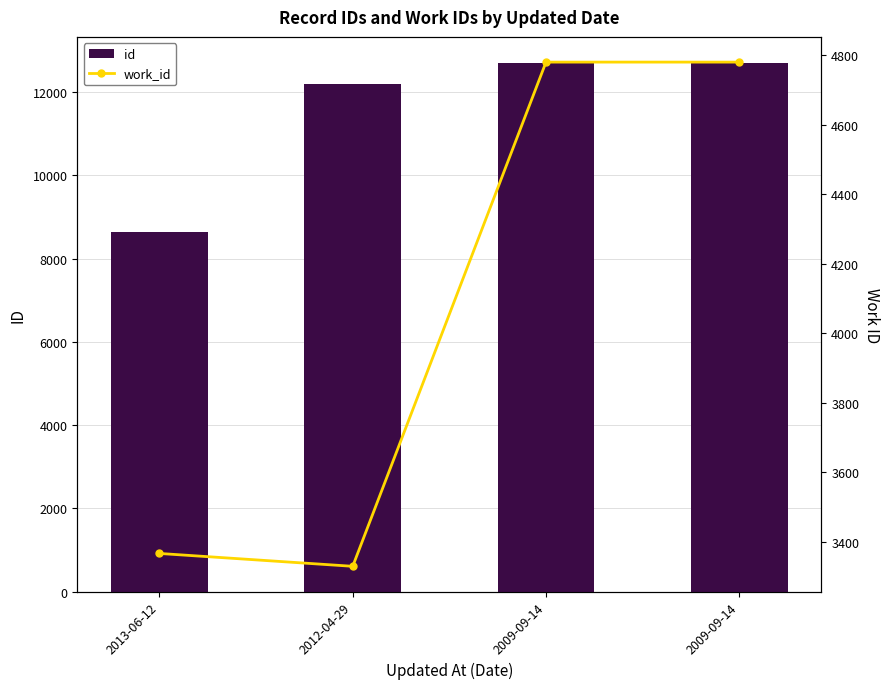

Which series has the widest spread of values?

id